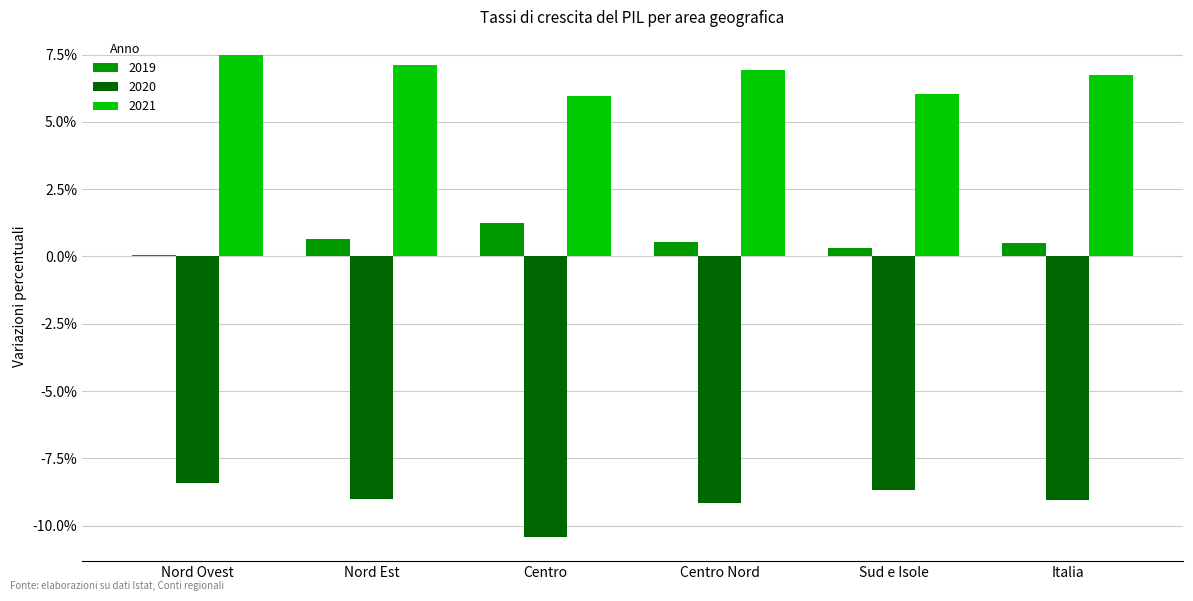

How many groups of bars are there?

6